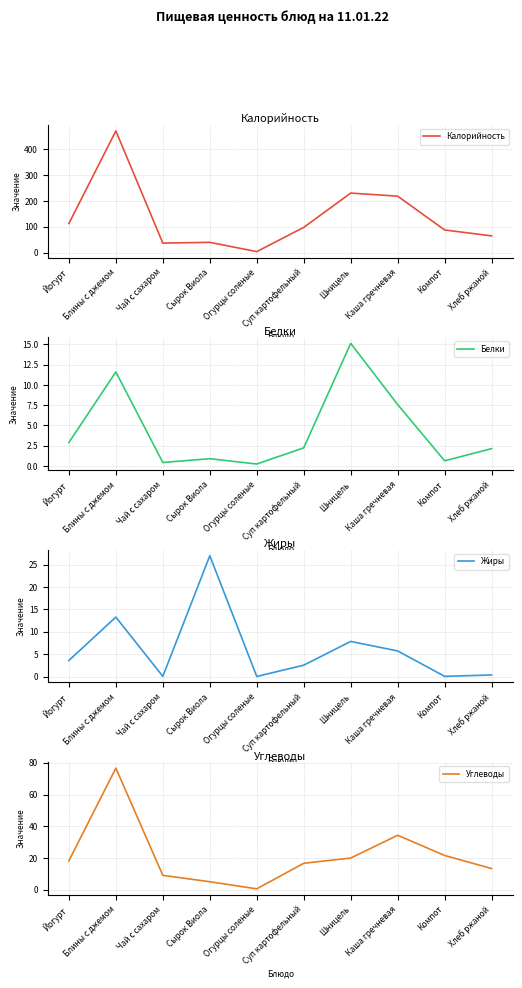

Between Чай с сахаром and Компот, which is larger?

Компот